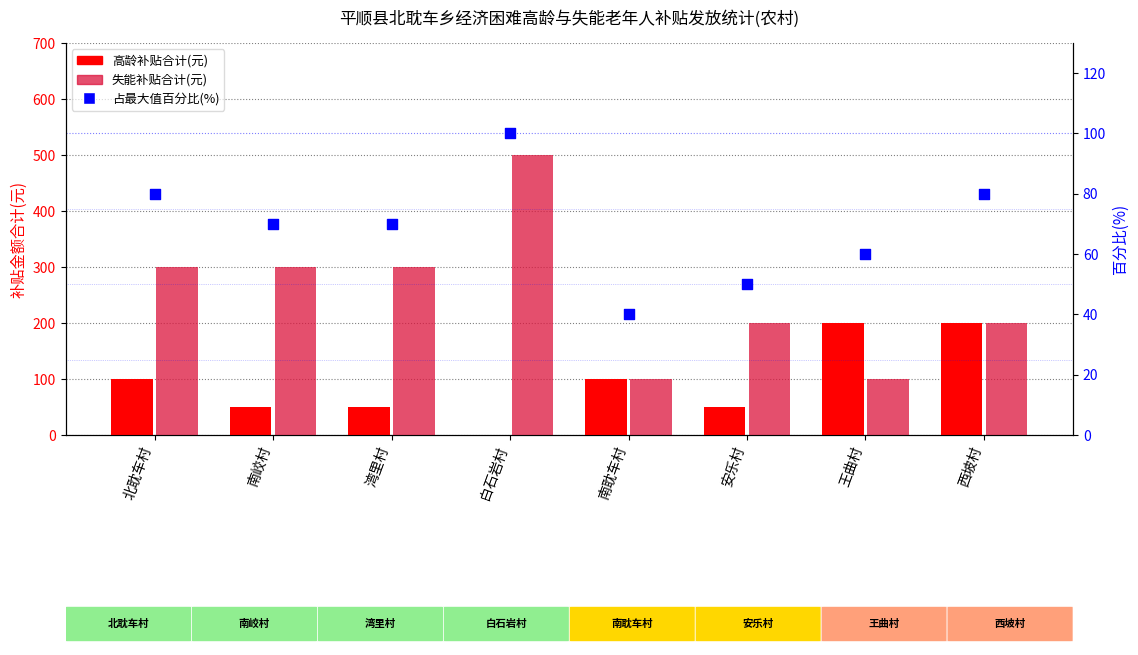

Which series contains the lowest Y value?

高龄补贴合计(元)